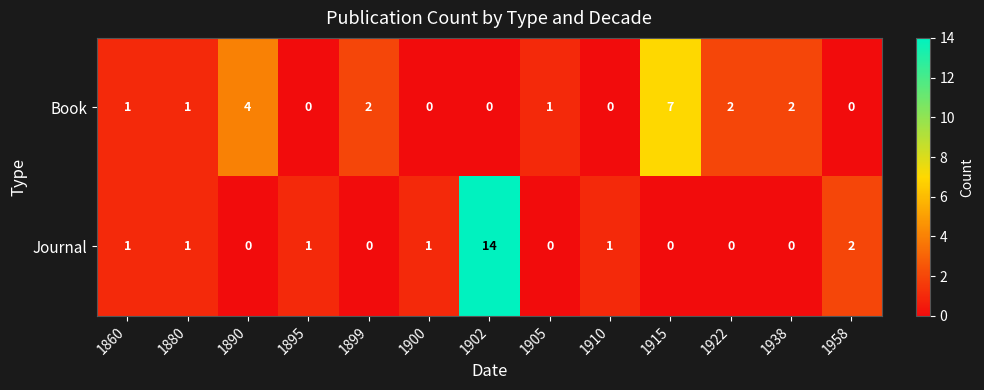

Between 1902 and 1922, which series saw the biggest shift?

Journal